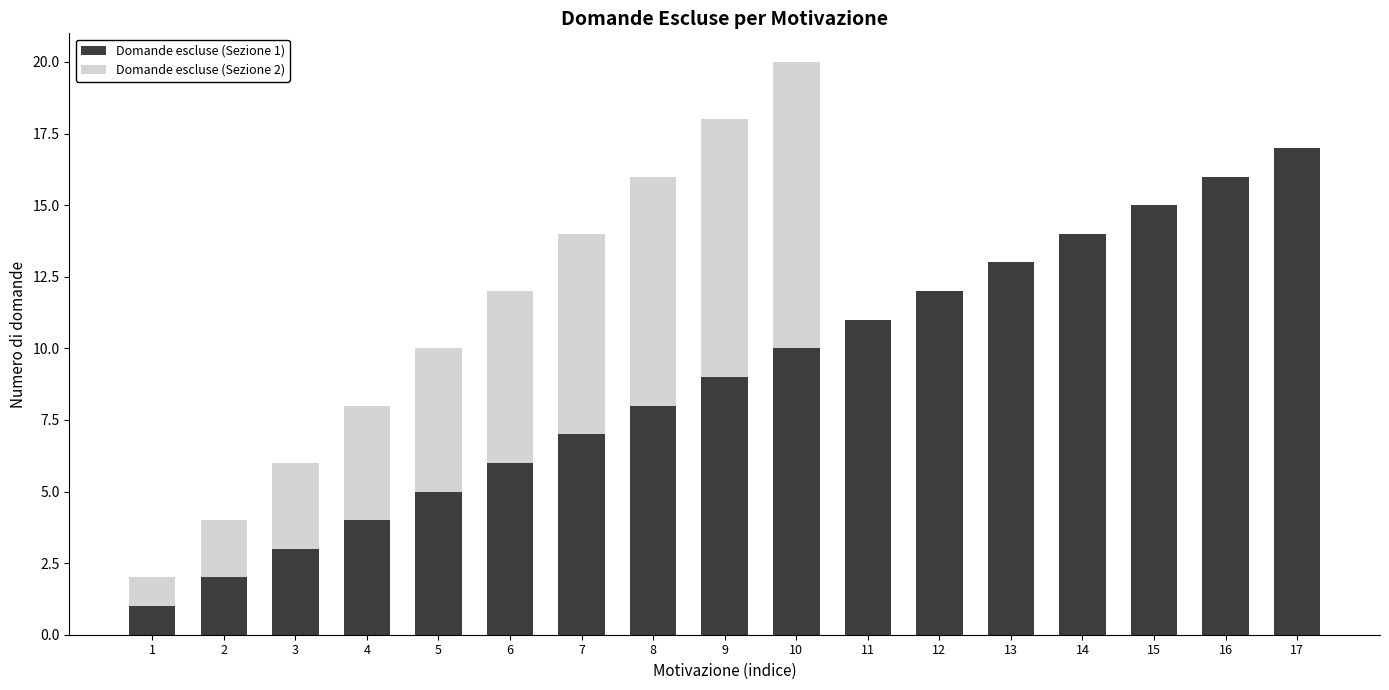

What is the difference between the Domande escluse (Sezione 1) values at 2 and 15?

13